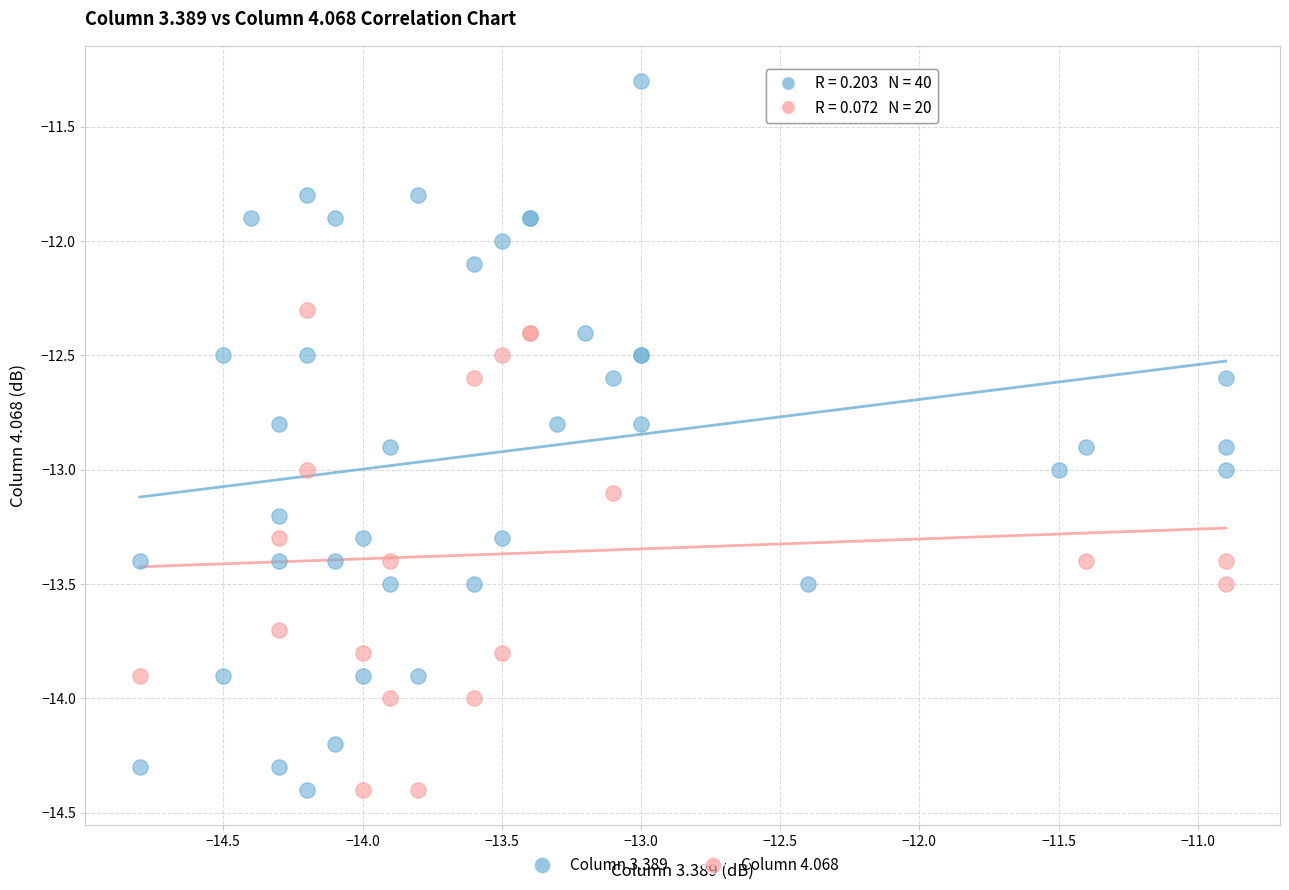

Which series has the largest Y range (max minus min)?

Column 3.389